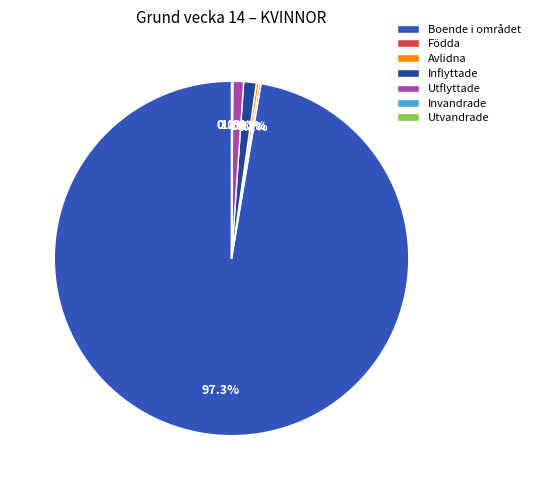

Combined, do Inflyttade and Boende i området account for over 50%?

Yes